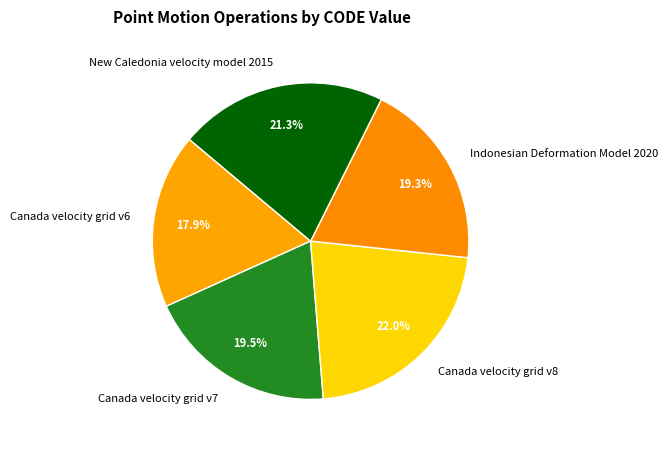

Which slice is the largest?

Canada velocity grid v8